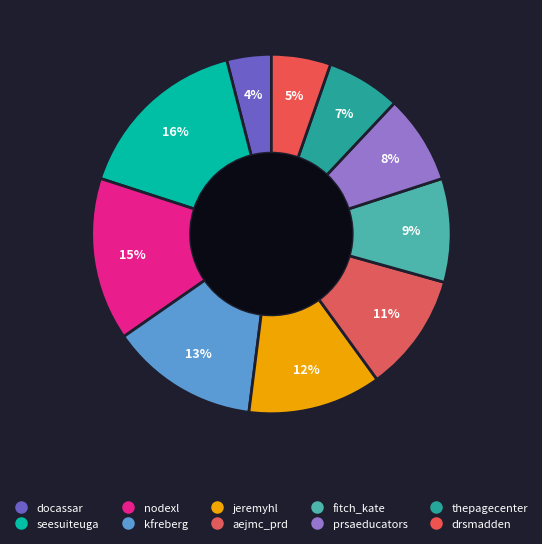

True or false: prsaeducators accounts for 13% of the total.

False